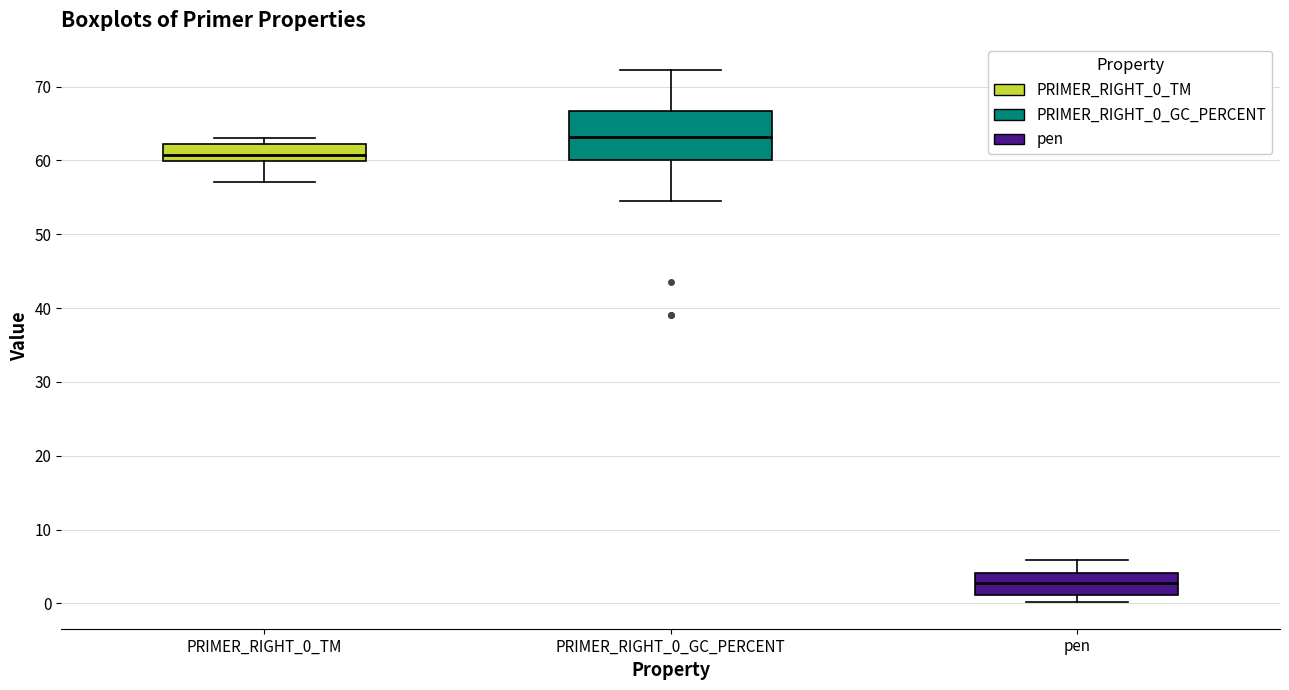

Comparing the boxes themselves (not the whiskers), which one is the tallest?

PRIMER_RIGHT_0_GC_PERCENT